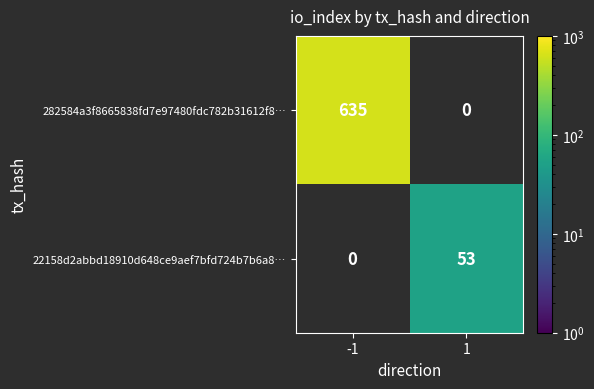

True or false: 22158d2abbd18910d648ce9aef7bfd724b7b6a8… has a value of 0 at -1.

True